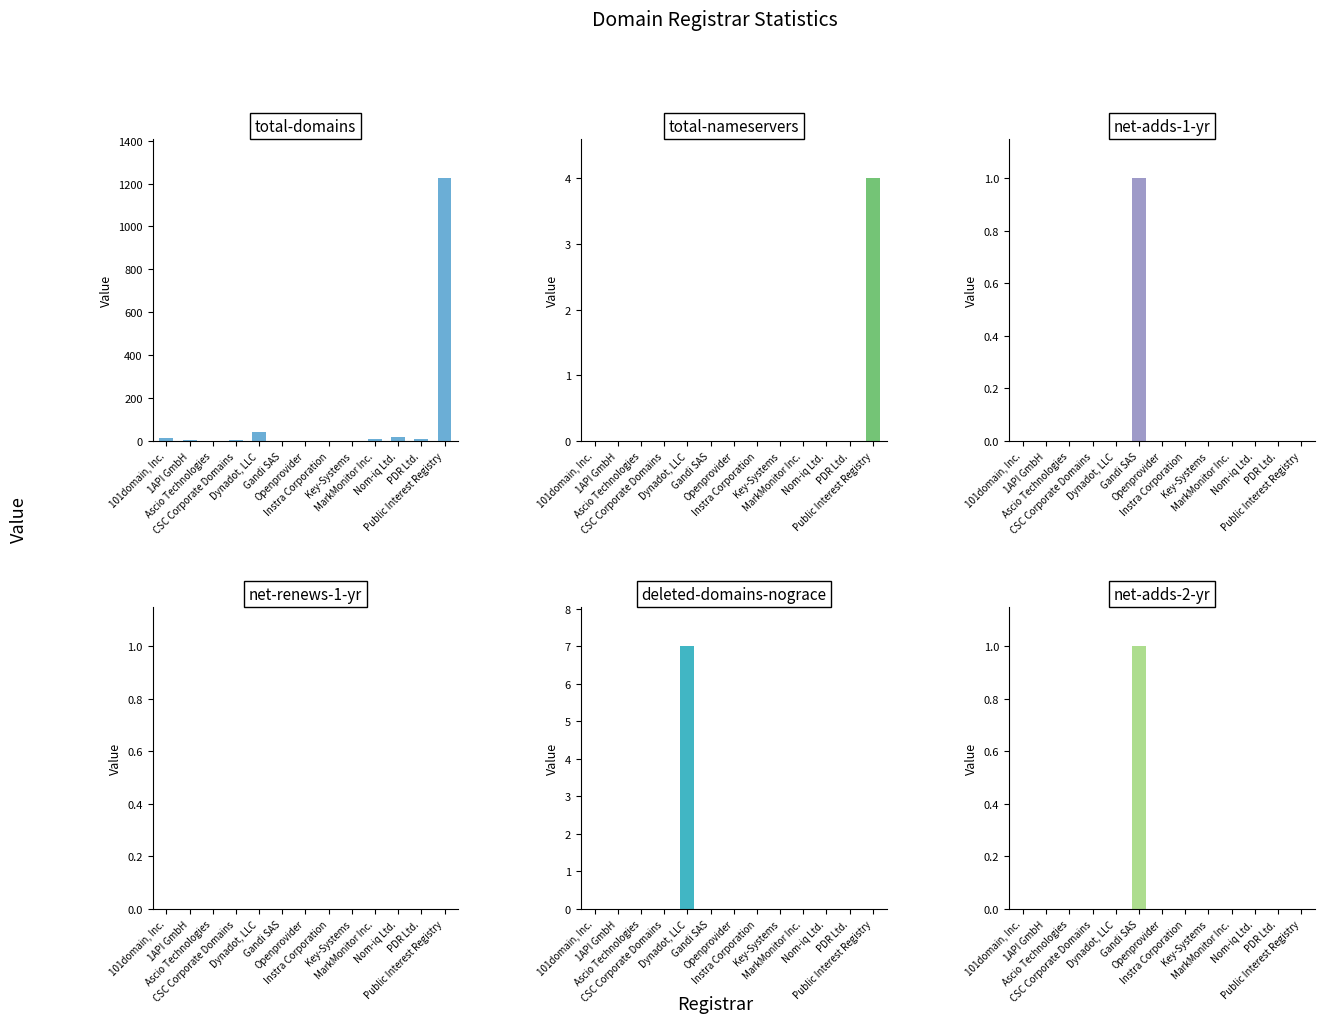

Is it true that net-adds-2-yr equals 1 at Instra Corporation?

False